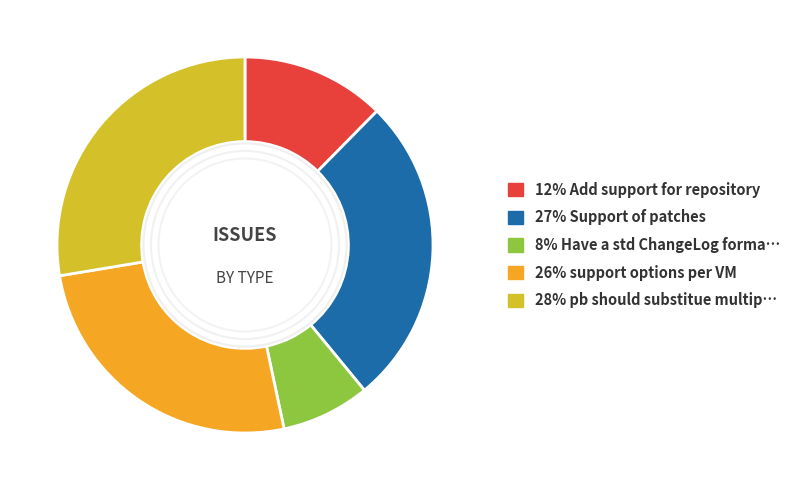

Does any single category account for the majority?

No